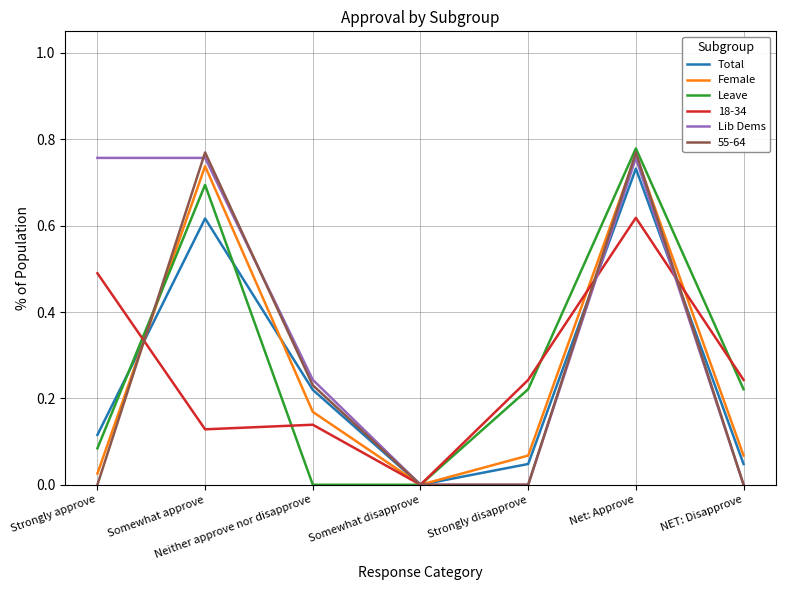

What is the total value across all series at Somewhat approve?

3.7